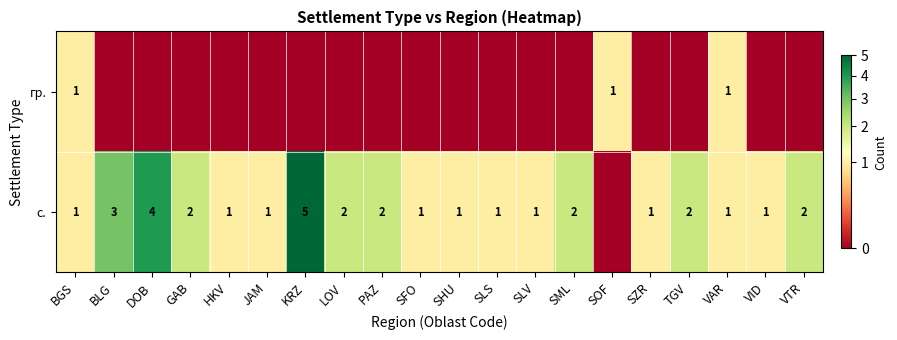

What is the sum of all row_0 values?

3